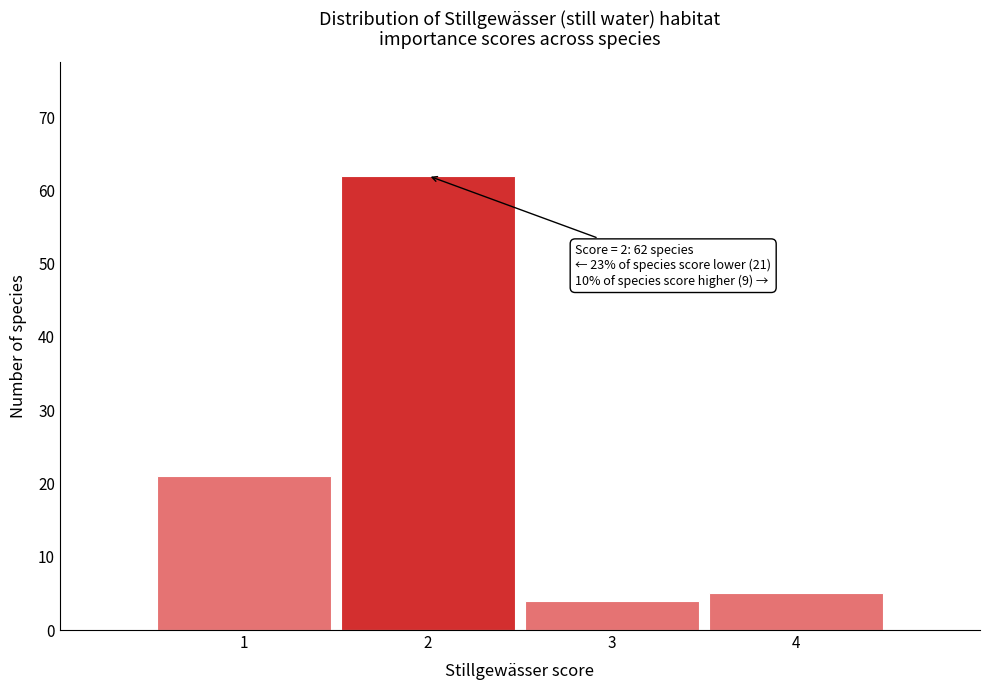

Over which range of the x-axis is the bar tallest?

1.5 to 2.5